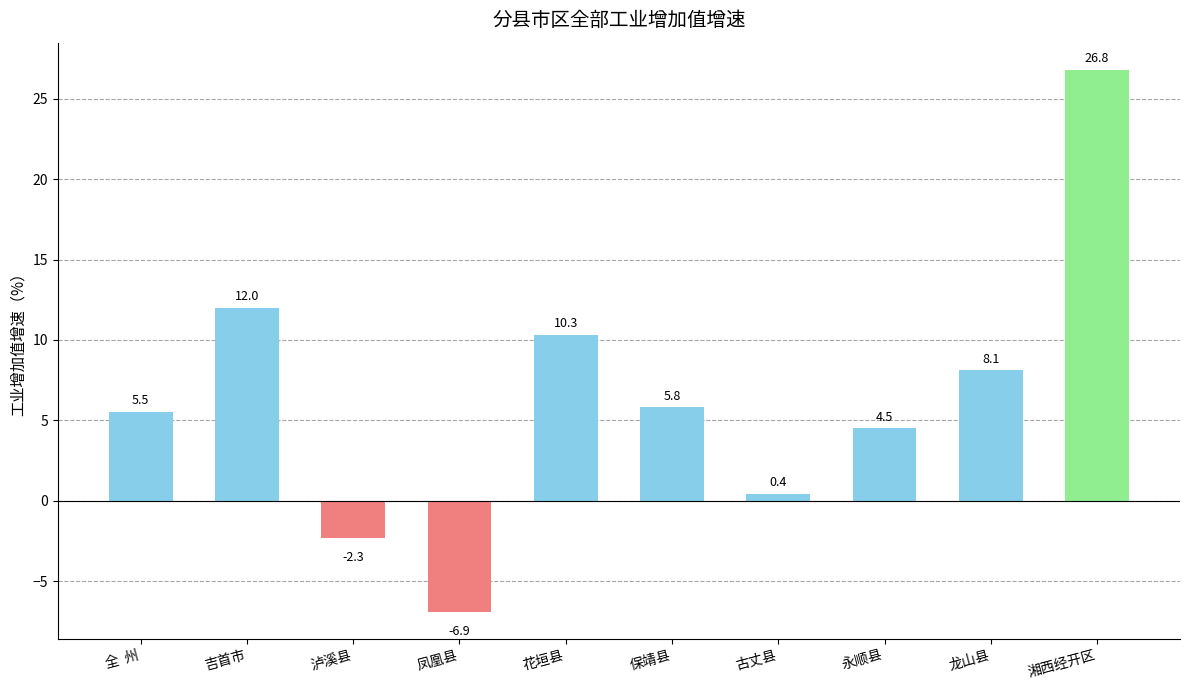

Which has a higher value, 凤凰县 or 花垣县?

花垣县